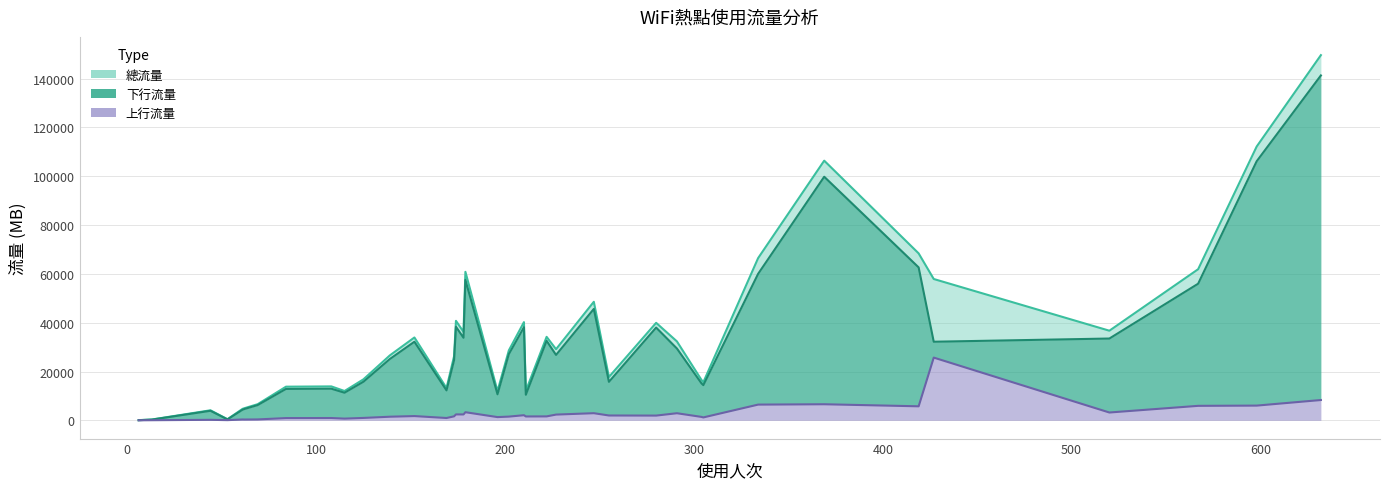

Is it true that 下行流量 equals 32201.7 at 152?

True